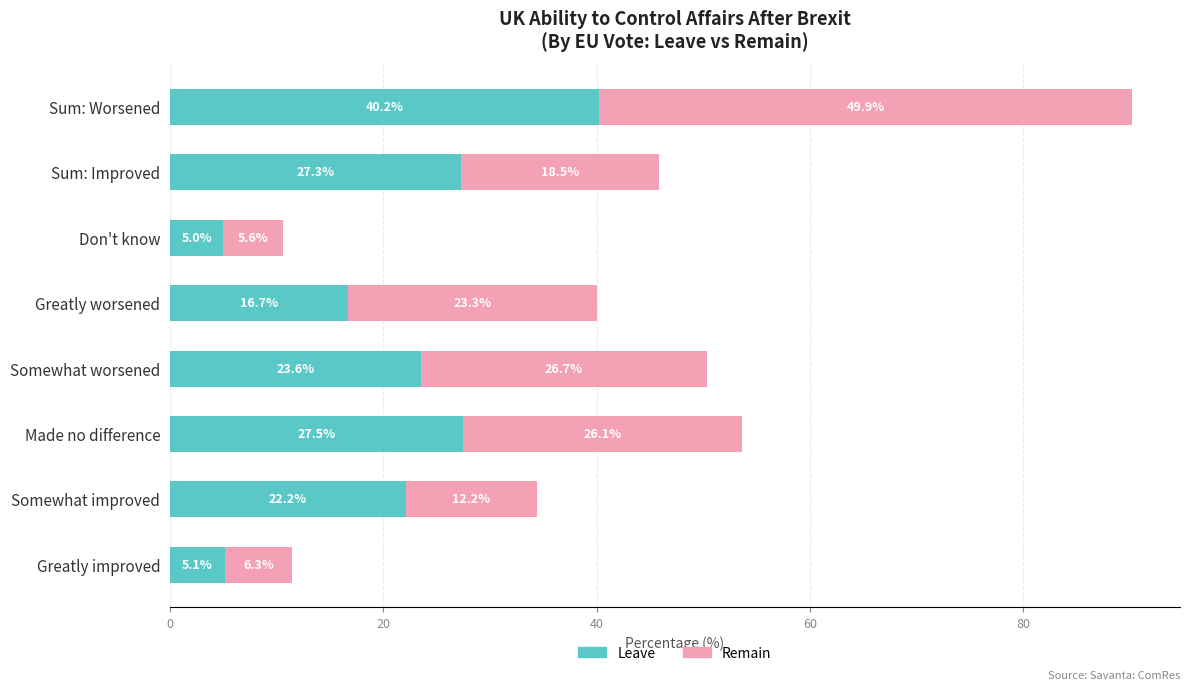

What are all the series names shown in the legend?

Leave, Remain